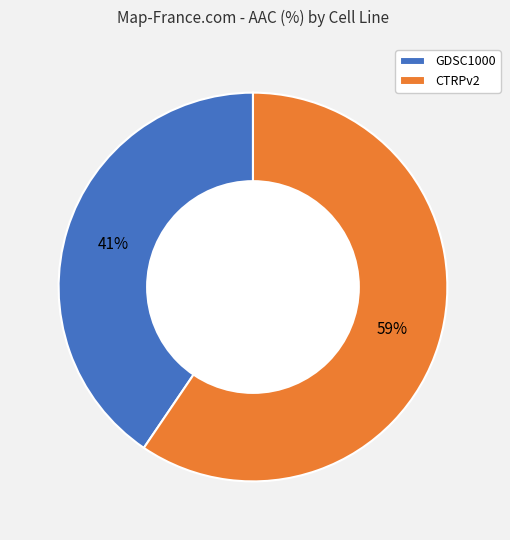

Does any single category account for the majority?

Yes